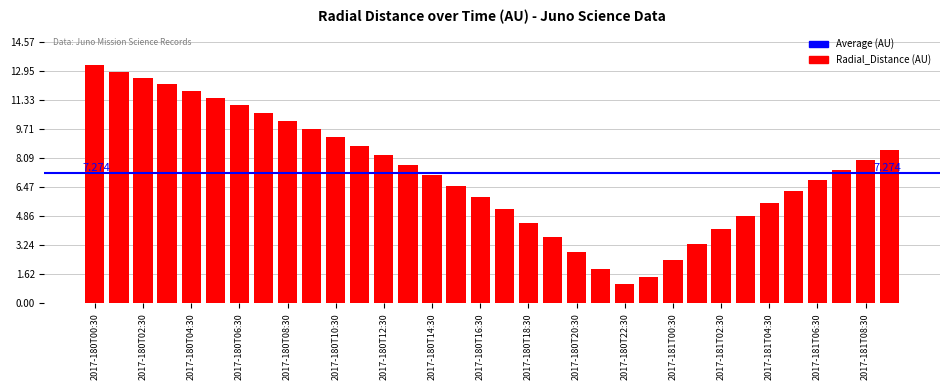

How many bars are there in total?

34